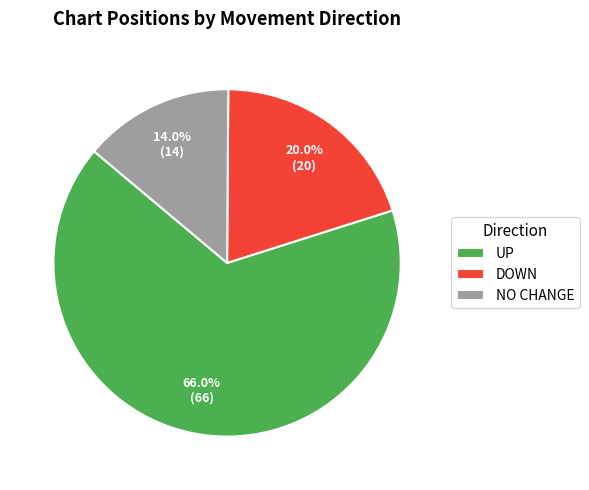

What is the majority slice?

UP